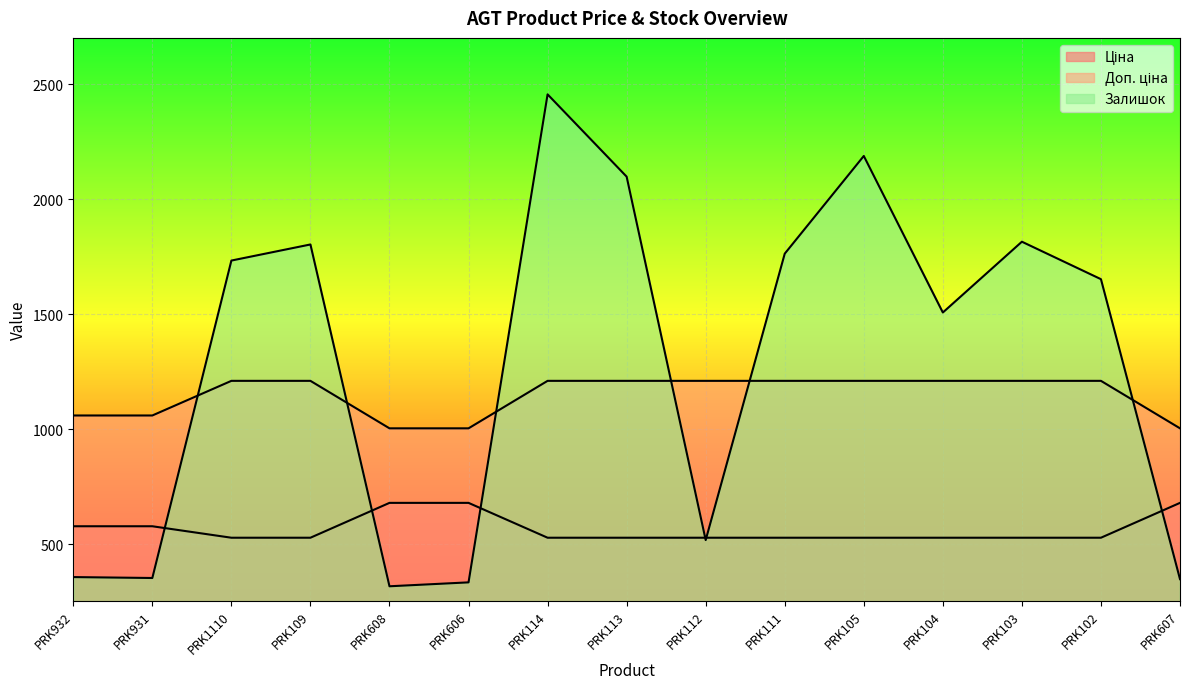

What is the difference between the Залишок values at PRK103 and PRK608?

1499.0